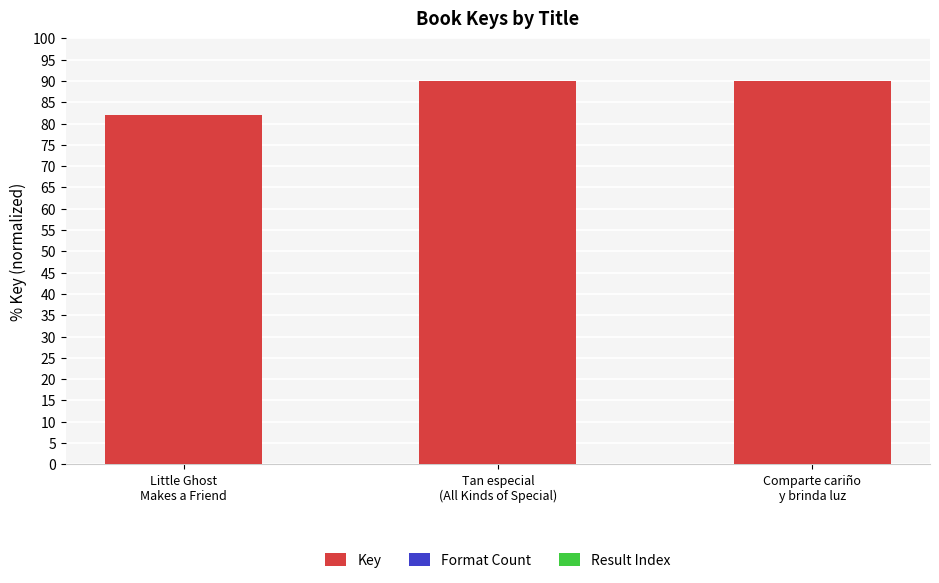

What is the label of the 3rd bar from the right?

Little Ghost
Makes a Friend